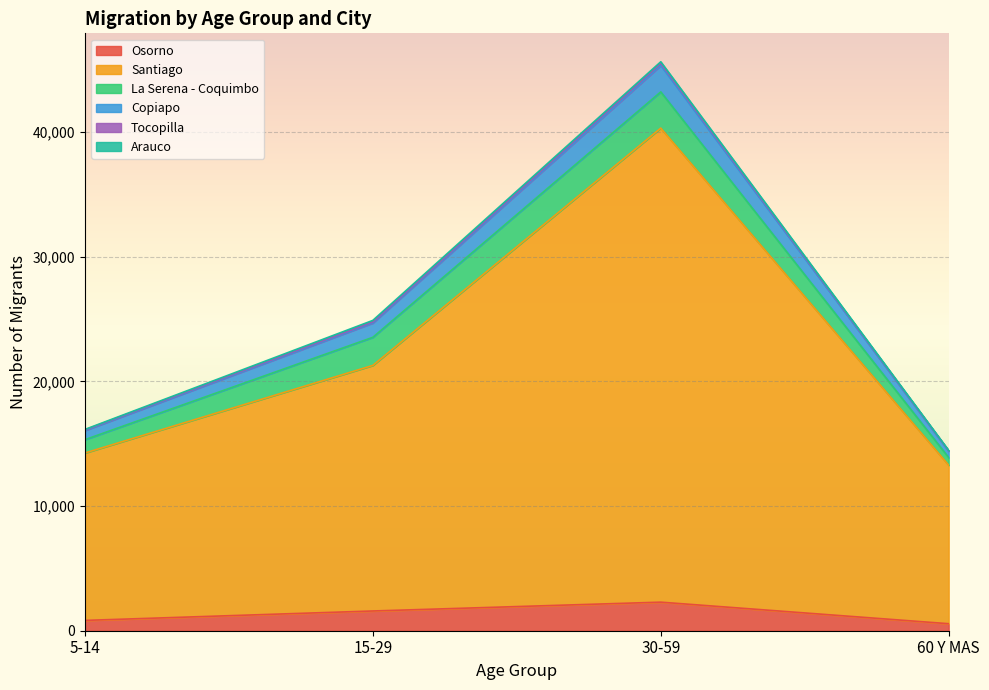

Between 30-59 and 15-29, which is larger?

30-59